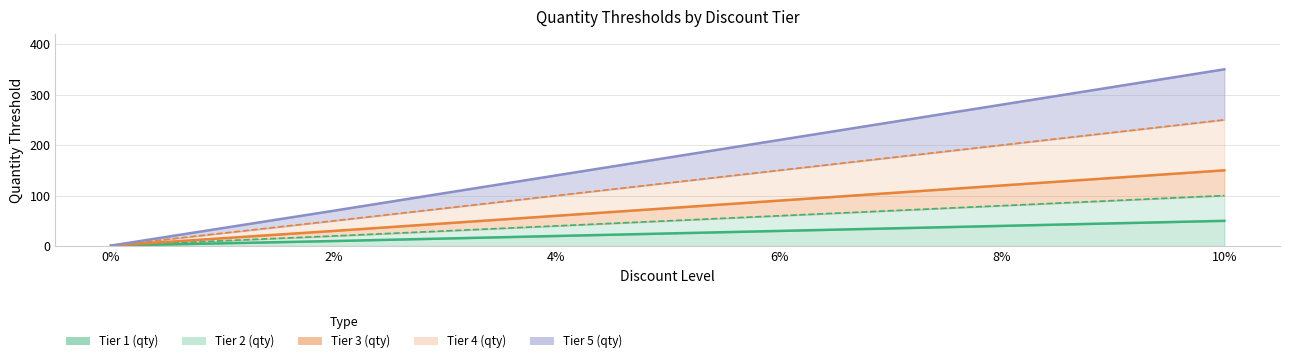

True or false: Tier 3 (qty) and Tier 5 (qty) intersect in this chart.

False